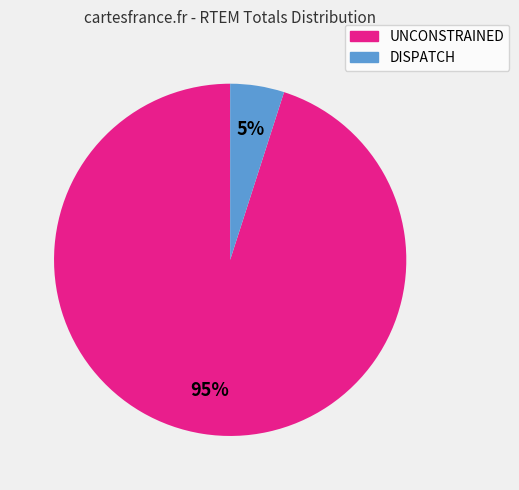

To the nearest percent, what is the combined percentage of DISPATCH and UNCONSTRAINED?

100%